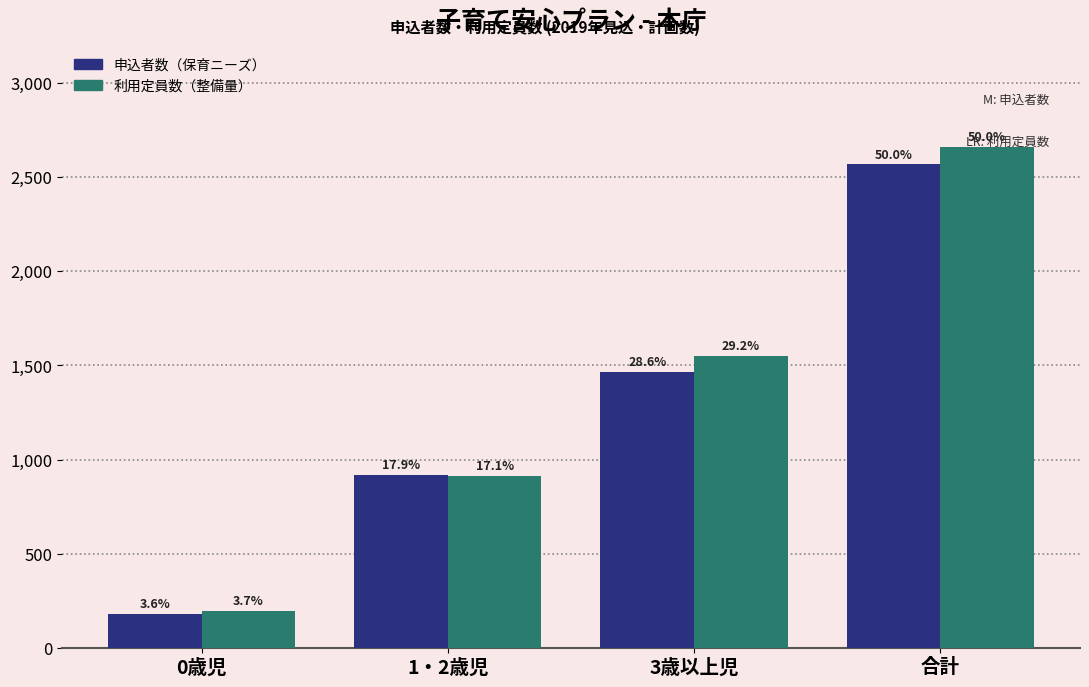

What are all the series names shown in the legend?

申込者数（保育ニーズ）, 利用定員数（整備量）